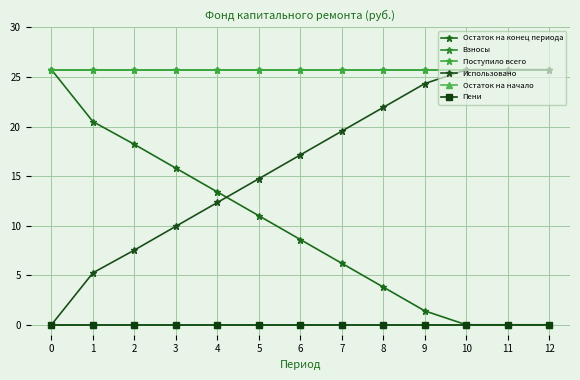

Reading left to right, what are all the values shown in this chart?

Остаток на конец периода: 0=25.7	1=20.5	2=18.2	3=15.8	4=13.4	5=11.0	6=8.6	7=6.2	8=3.8	9=1.4	10=0.0	11=0.0	12=0.0
Взносы: 0=25.7	1=25.7	2=25.7	3=25.7	4=25.7	5=25.7	6=25.7	7=25.7	8=25.7	9=25.7	10=25.7	11=25.7	12=25.7
Поступило всего: 0=25.7	1=25.7	2=25.7	3=25.7	4=25.7	5=25.7	6=25.7	7=25.7	8=25.7	9=25.7	10=25.7	11=25.7	12=25.7
Использовано: 0=0.0	1=5.2	2=7.5	3=9.9	4=12.3	5=14.7	6=17.1	7=19.5	8=21.9	9=24.3	10=25.7	11=25.7	12=25.7
Остаток на начало: 0=0.0	1=0.0	2=0.0	3=0.0	4=0.0	5=0.0	6=0.0	7=0.0	8=0.0	9=0.0	10=0.0	11=0.0	12=0.0
Пени: 0=0.0	1=0.0	2=0.0	3=0.0	4=0.0	5=0.0	6=0.0	7=0.0	8=0.0	9=0.0	10=0.0	11=0.0	12=0.0